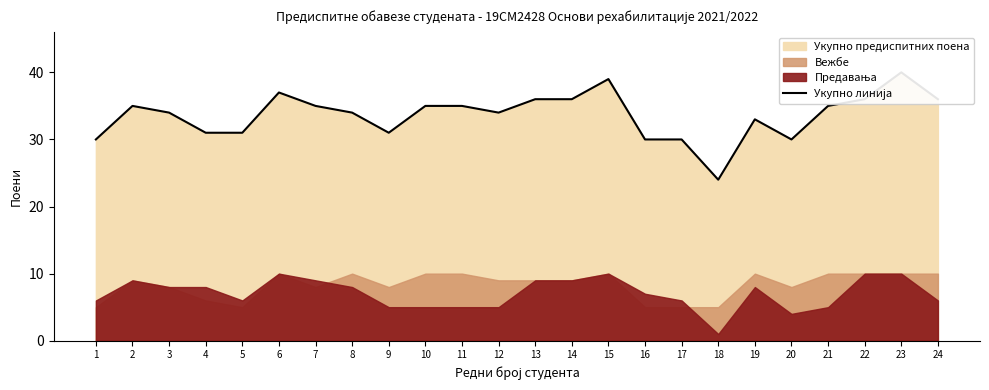

Where is the first local minimum?

9